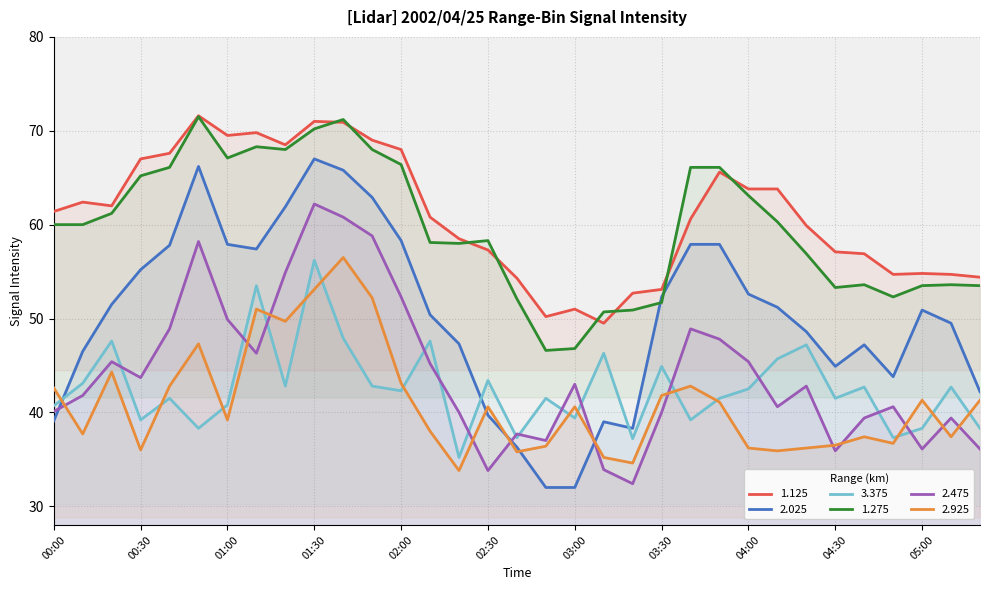

Which series has the largest total across all categories?

1.125